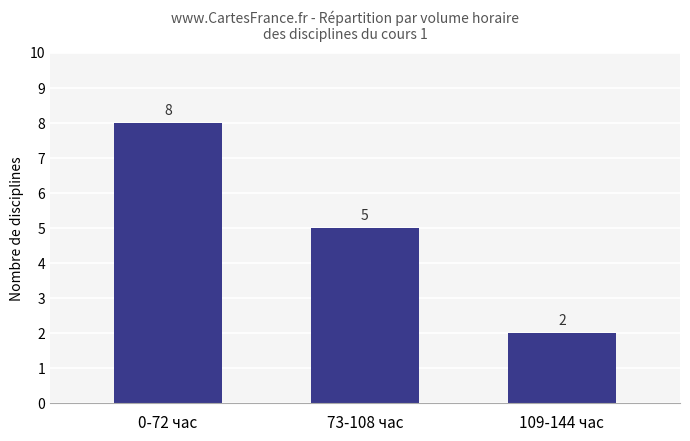

Reading left to right, extract all data points from this chart.

8	5	2